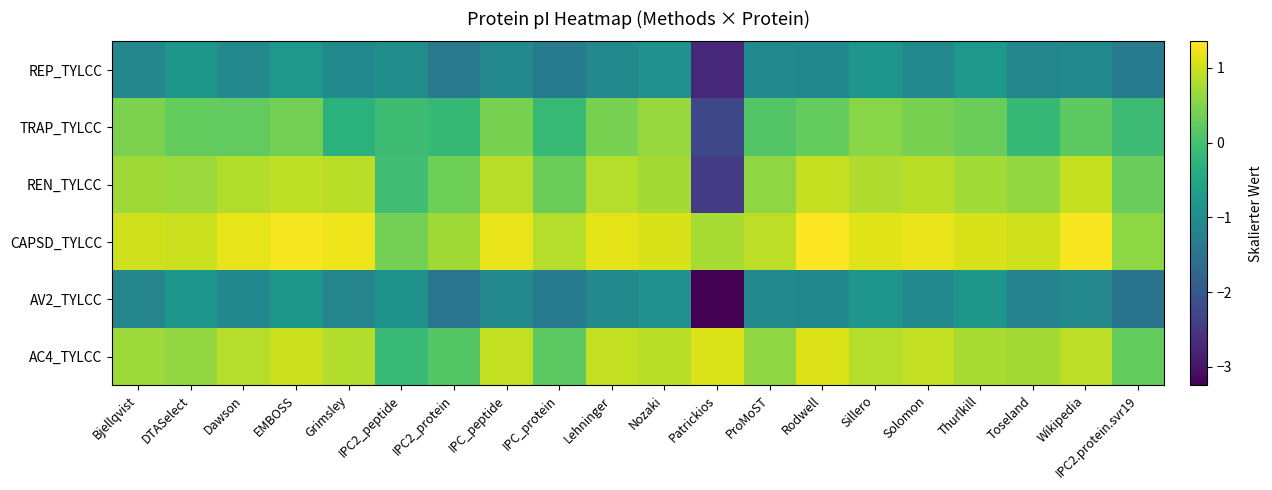

Reading left to right, extract all data points from this chart.

REP_TYLCC: Bjellqvist=-1.1	DTASelect=-0.8	Dawson=-1.1	EMBOSS=-0.8	Grimsley=-1.0	IPC2_peptide=-1.0	IPC2_protein=-1.4	IPC_peptide=-1.1	IPC_protein=-1.3	Lehninger=-1.1	Nozaki=-0.9	Patrickios=-2.7	ProMoST=-1.1	Rodwell=-1.1	Sillero=-0.8	Solomon=-1.1	Thurlkill=-0.8	Toseland=-1.1	Wikipedia=-1.1	IPC2.protein.svr19=-1.4
TRAP_TYLCC: Bjellqvist=0.4	DTASelect=0.3	Dawson=0.2	EMBOSS=0.4	Grimsley=-0.3	IPC2_peptide=-0.1	IPC2_protein=-0.2	IPC_peptide=0.4	IPC_protein=-0.1	Lehninger=0.4	Nozaki=0.6	Patrickios=-2.2	ProMoST=0.1	Rodwell=0.3	Sillero=0.5	Solomon=0.4	Thurlkill=0.3	Toseland=-0.2	Wikipedia=0.2	IPC2.protein.svr19=-0.1
REN_TYLCC: Bjellqvist=0.7	DTASelect=0.7	Dawson=0.8	EMBOSS=0.9	Grimsley=0.9	IPC2_peptide=-0.1	IPC2_protein=0.3	IPC_peptide=0.9	IPC_protein=0.3	Lehninger=0.8	Nozaki=0.7	Patrickios=-2.4	ProMoST=0.6	Rodwell=0.9	Sillero=0.8	Solomon=0.9	Thurlkill=0.7	Toseland=0.6	Wikipedia=1.0	IPC2.protein.svr19=0.3
CAPSD_TYLCC: Bjellqvist=1.0	DTASelect=1.0	Dawson=1.2	EMBOSS=1.3	Grimsley=1.2	IPC2_peptide=0.4	IPC2_protein=0.7	IPC_peptide=1.2	IPC_protein=0.8	Lehninger=1.2	Nozaki=1.1	Patrickios=0.7	ProMoST=0.9	Rodwell=1.4	Sillero=1.1	Solomon=1.2	Thurlkill=1.1	Toseland=1.0	Wikipedia=1.3	IPC2.protein.svr19=0.6
AV2_TYLCC: Bjellqvist=-1.1	DTASelect=-0.8	Dawson=-1.1	EMBOSS=-0.8	Grimsley=-1.2	IPC2_peptide=-0.9	IPC2_protein=-1.4	IPC_peptide=-1.1	IPC_protein=-1.4	Lehninger=-1.1	Nozaki=-0.9	Patrickios=-3.2	ProMoST=-1.0	Rodwell=-1.1	Sillero=-0.8	Solomon=-1.1	Thurlkill=-0.8	Toseland=-1.2	Wikipedia=-1.1	IPC2.protein.svr19=-1.5
AC4_TYLCC: Bjellqvist=0.7	DTASelect=0.6	Dawson=0.8	EMBOSS=1.0	Grimsley=0.8	IPC2_peptide=-0.1	IPC2_protein=0.1	IPC_peptide=0.9	IPC_protein=0.2	Lehninger=0.9	Nozaki=0.9	Patrickios=1.1	ProMoST=0.6	Rodwell=1.1	Sillero=0.8	Solomon=0.9	Thurlkill=0.8	Toseland=0.7	Wikipedia=0.9	IPC2.protein.svr19=0.3